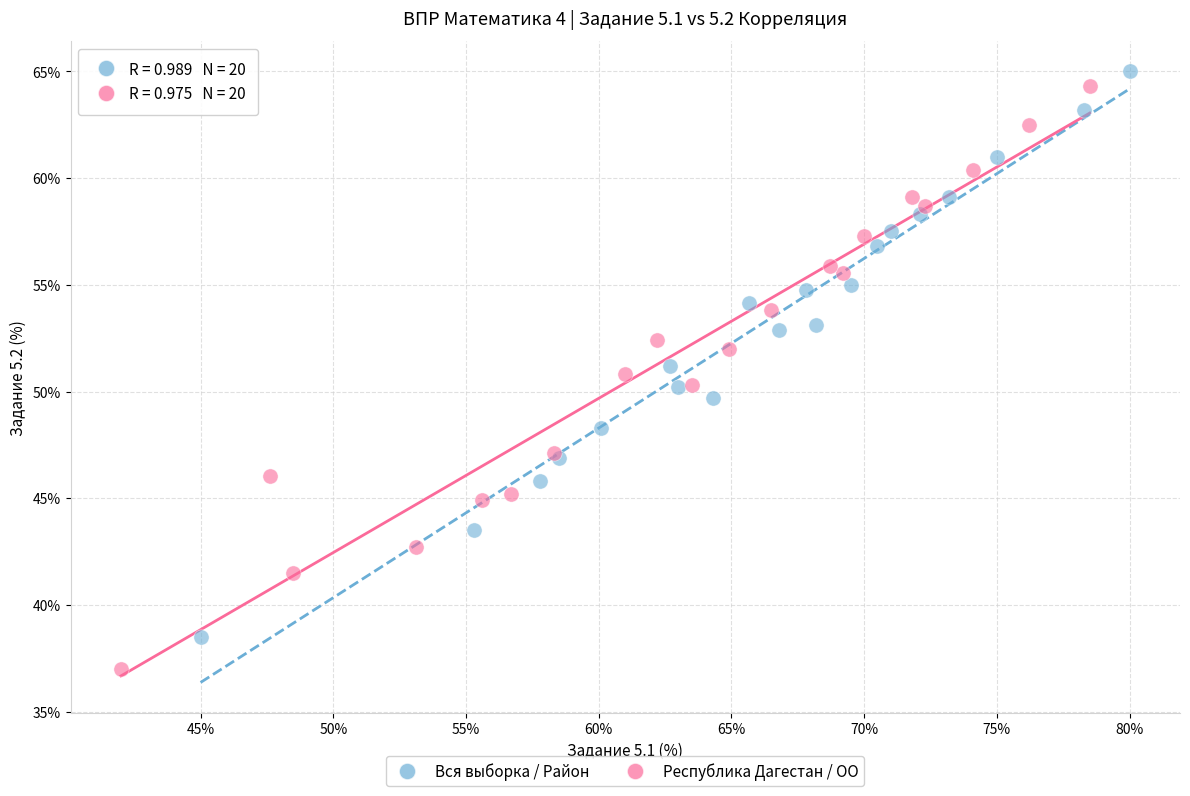

Which series reaches the minimum Y coordinate?

Республика Дагестан / ОО